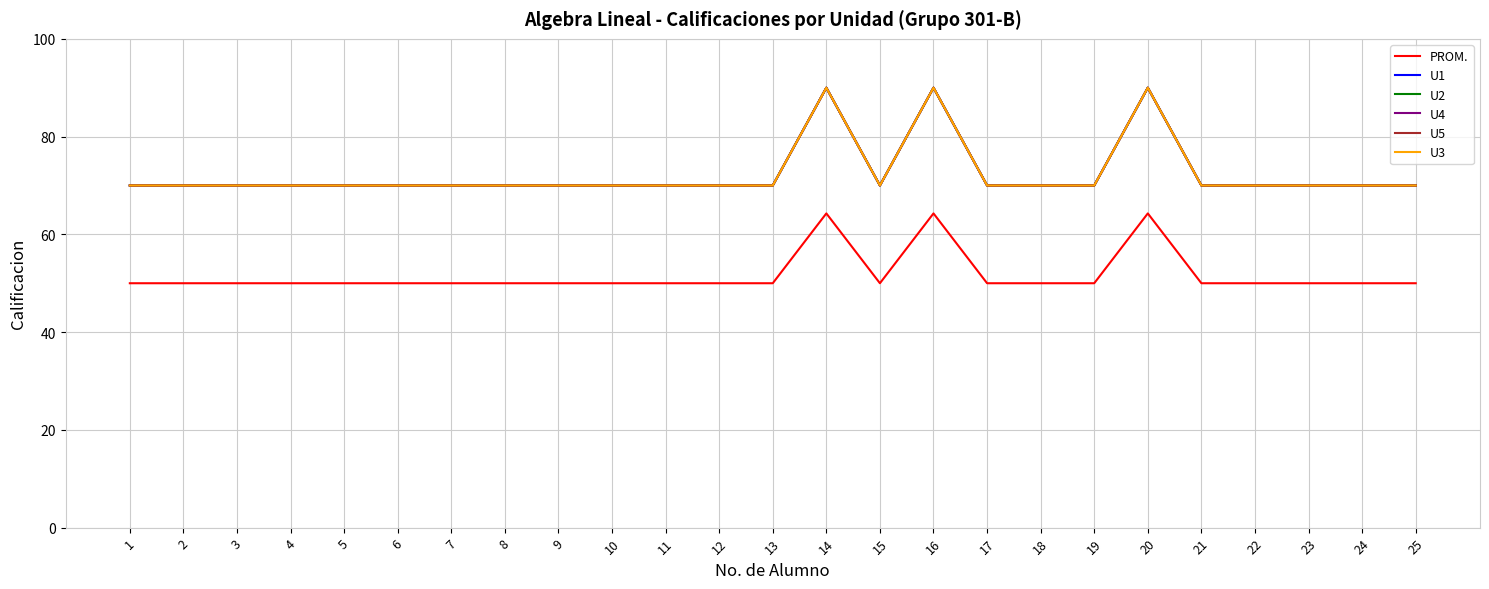

Is the value of U5 at 25 greater than the value of U2 at 13?

No